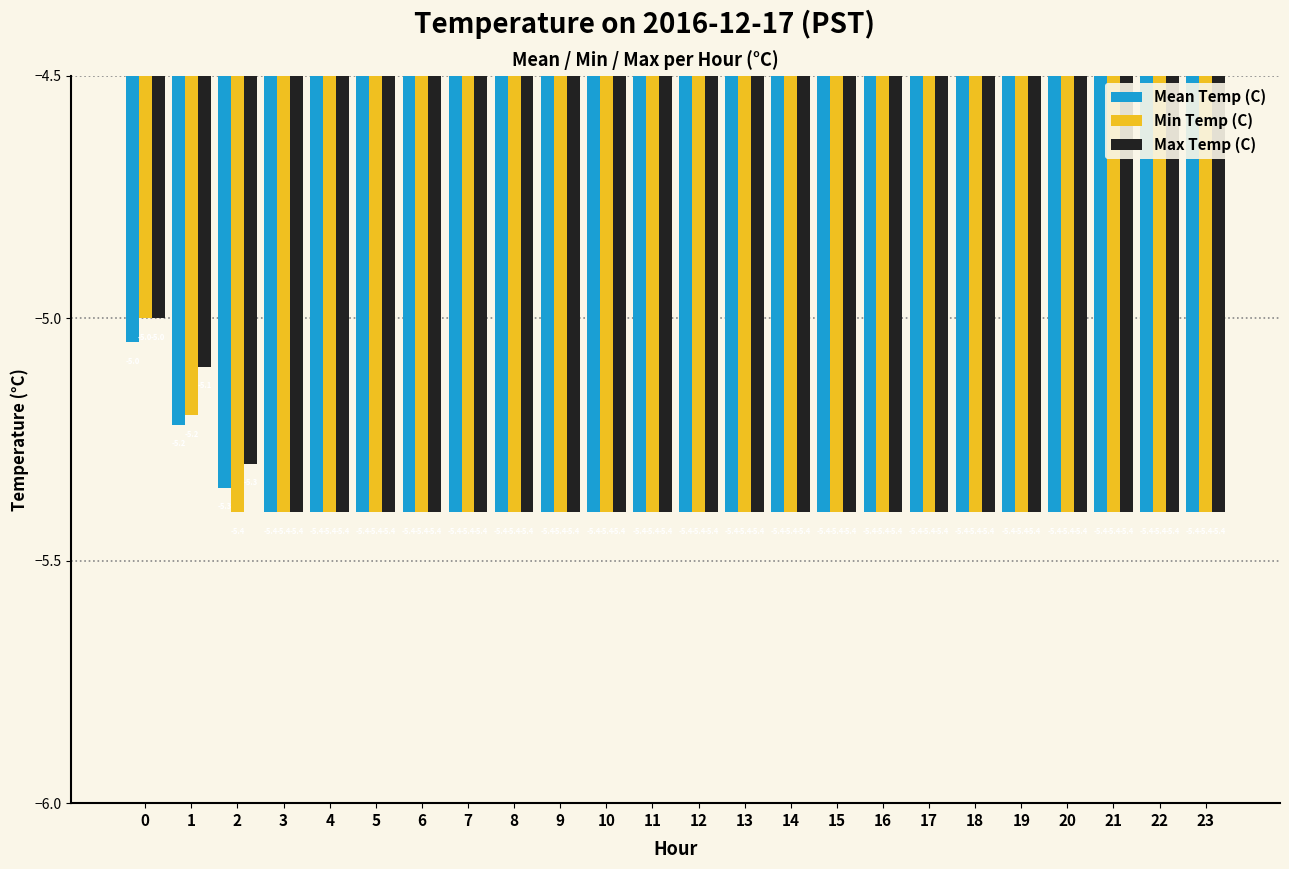

What is the total value across all series at 10?

-16.2